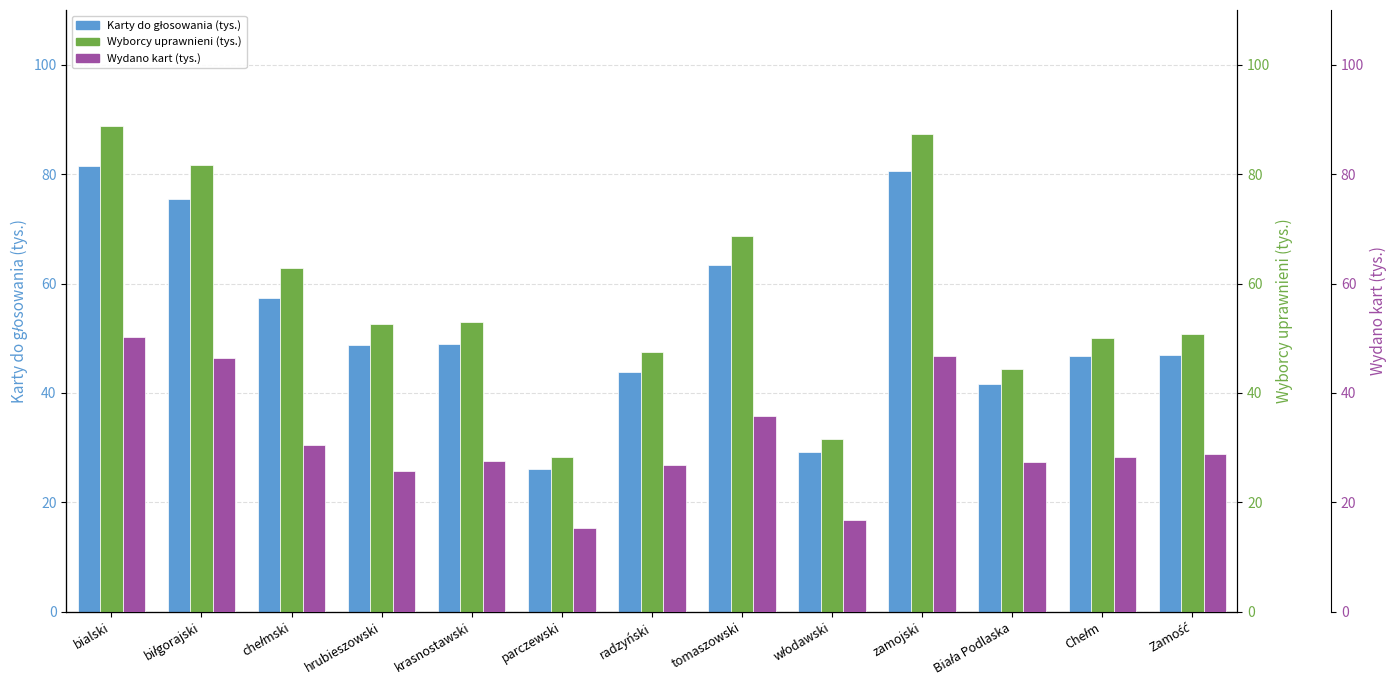

How many values in the Wydano kart (tys.) series are below 28?

6